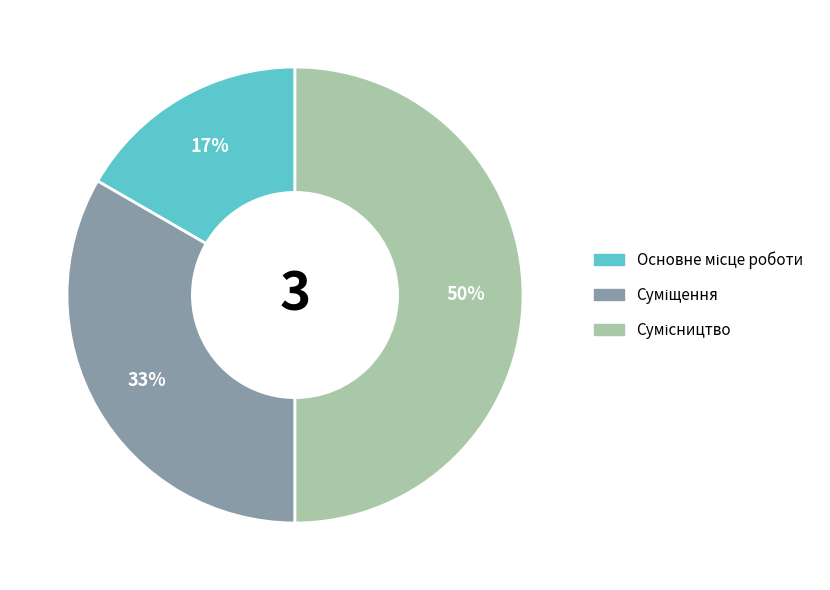

To the nearest percent, what is the average slice percentage?

33%